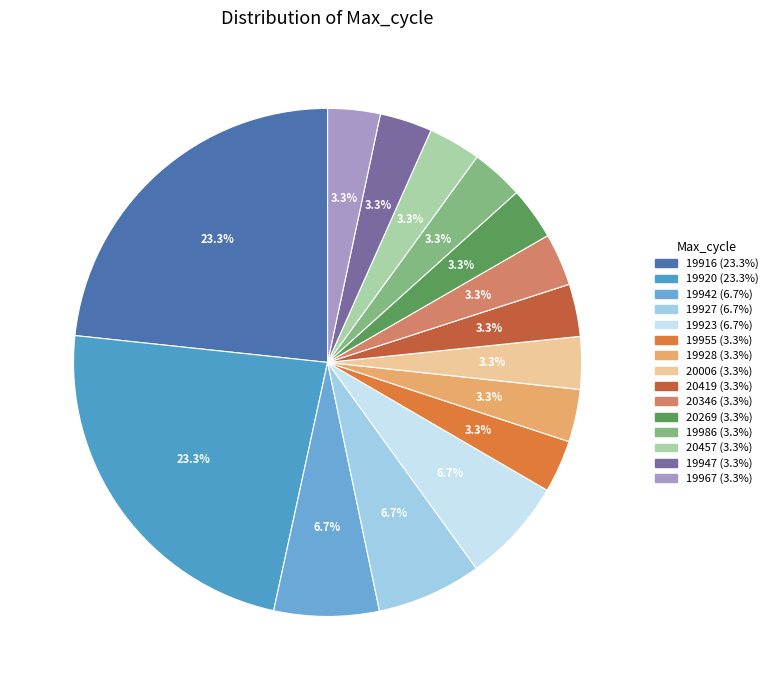

Count the number of slices in the pie.

15